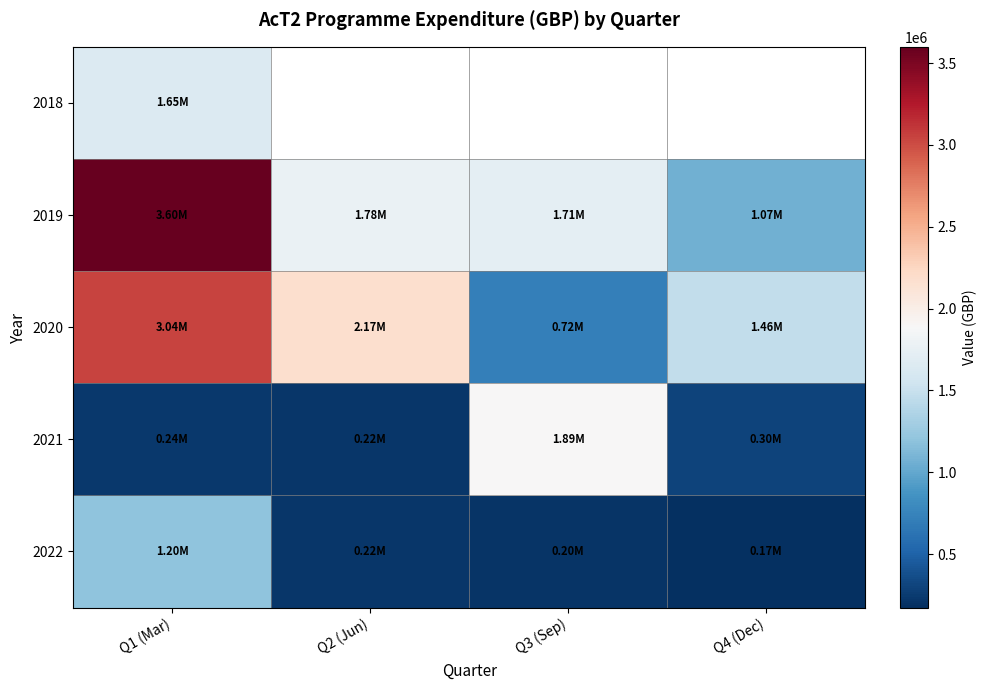

Read the 2022 value at Q3 (Sep).

203628.0